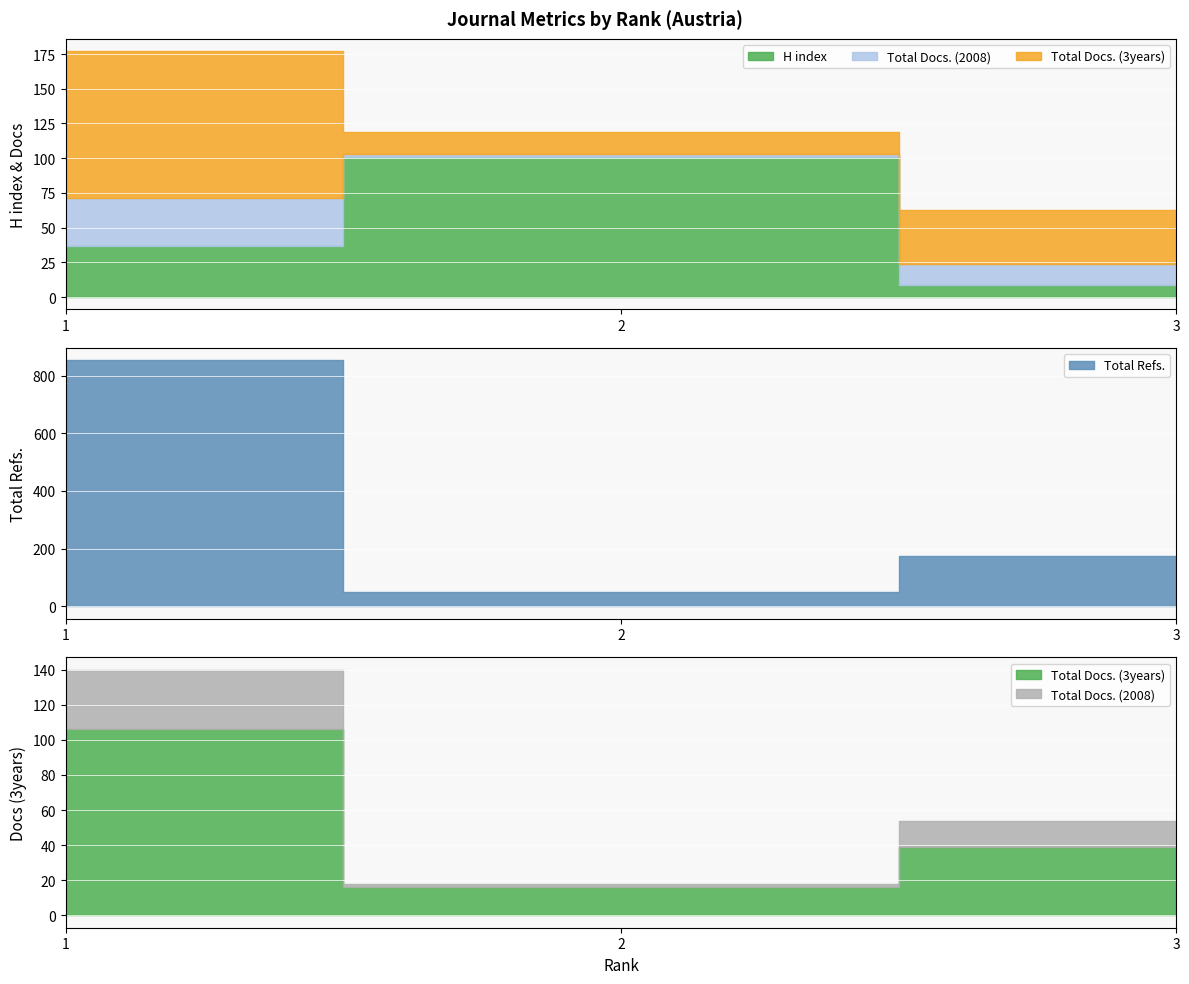

The value of Total Docs. (3years) at 2 is 10. True or false?

False